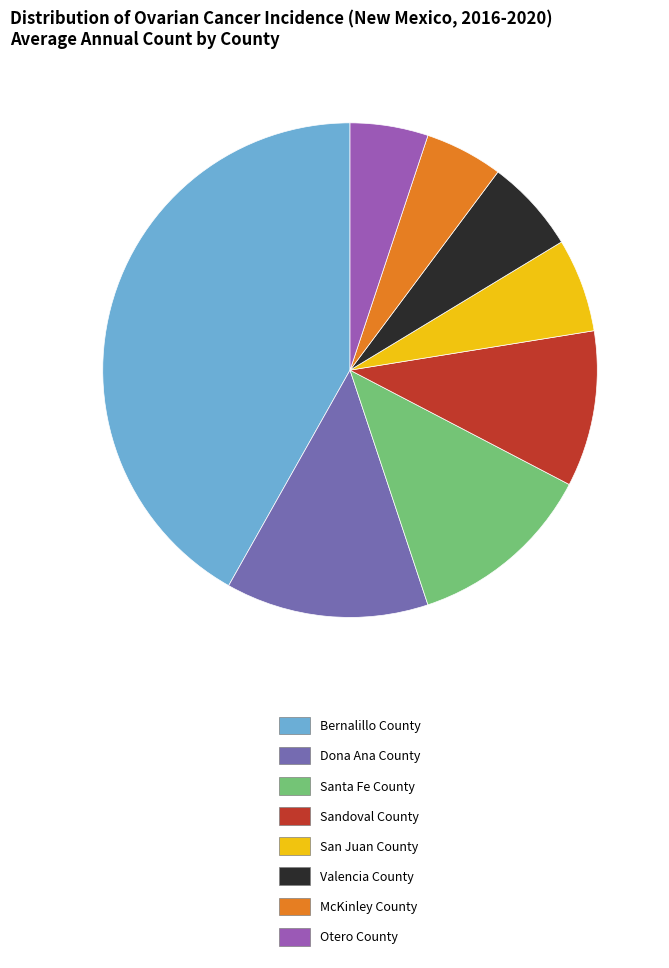

Combined, do Sandoval County and Dona Ana County account for over 50%?

No